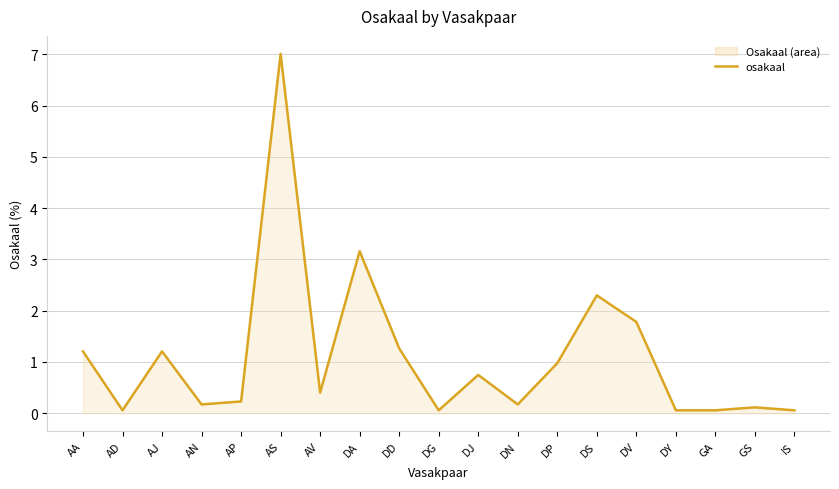

The value at GA is 0.0. True or false?

False